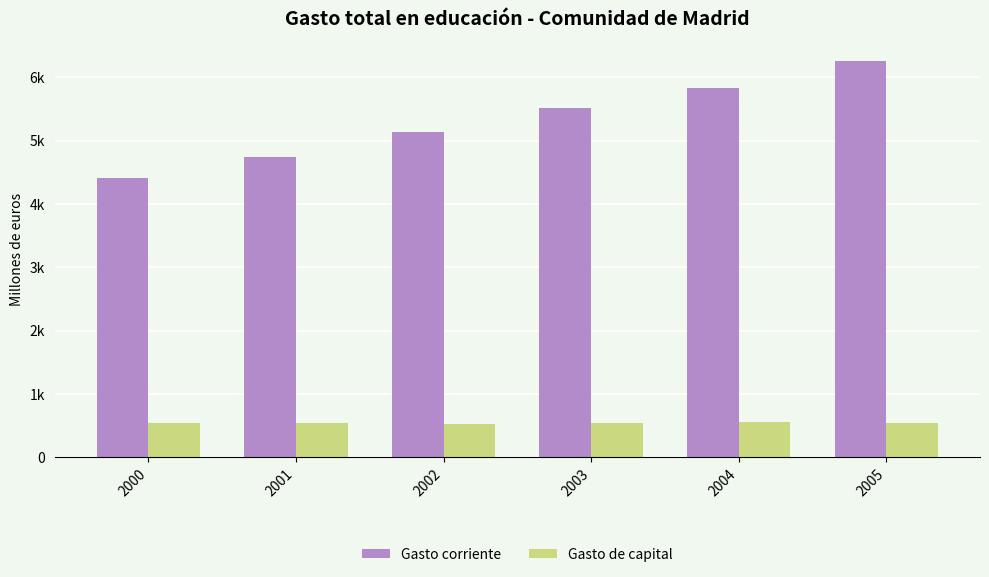

Rank the series by their average value, from lowest to highest.

Gasto de capital, Gasto corriente